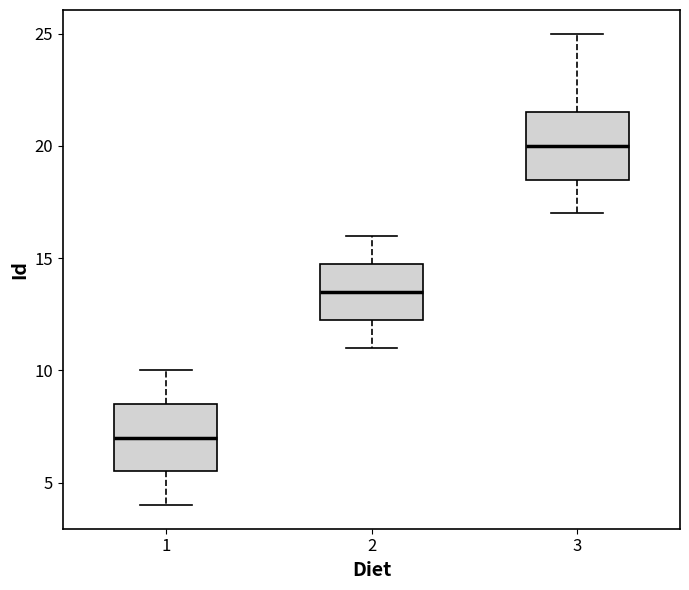

Reading left to right, transcribe this box plot: for each box, give where its median line is, the range the box spans, and where its two whiskers end, as read against the y-axis. The values are not printed on the chart, so give them approximately, as read against the axis.

1: median 7.0, box 5.5 to 8.5, whiskers 4.0 to 10.0
2: median 13.5, box 12.5 to 15.0, whiskers 11.0 to 16.0
3: median 20.0, box 18.5 to 21.5, whiskers 17.0 to 25.0